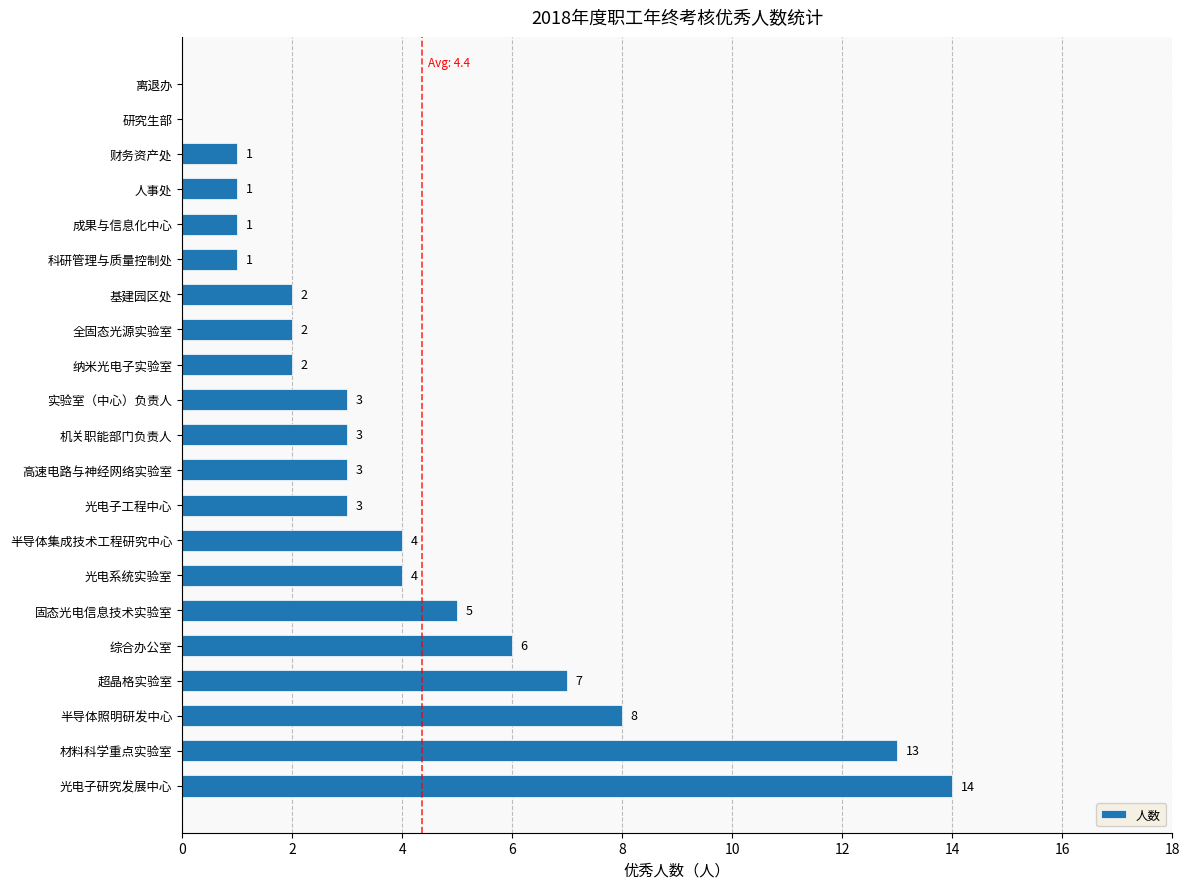

What is the average value?

4